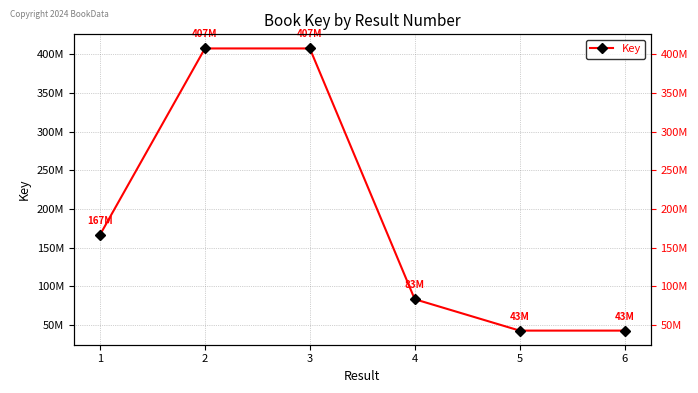

Reading left to right, extract all data points from this chart.

1=166555220	2=407357858	3=407357076	4=83336759	5=42758358	6=42758148